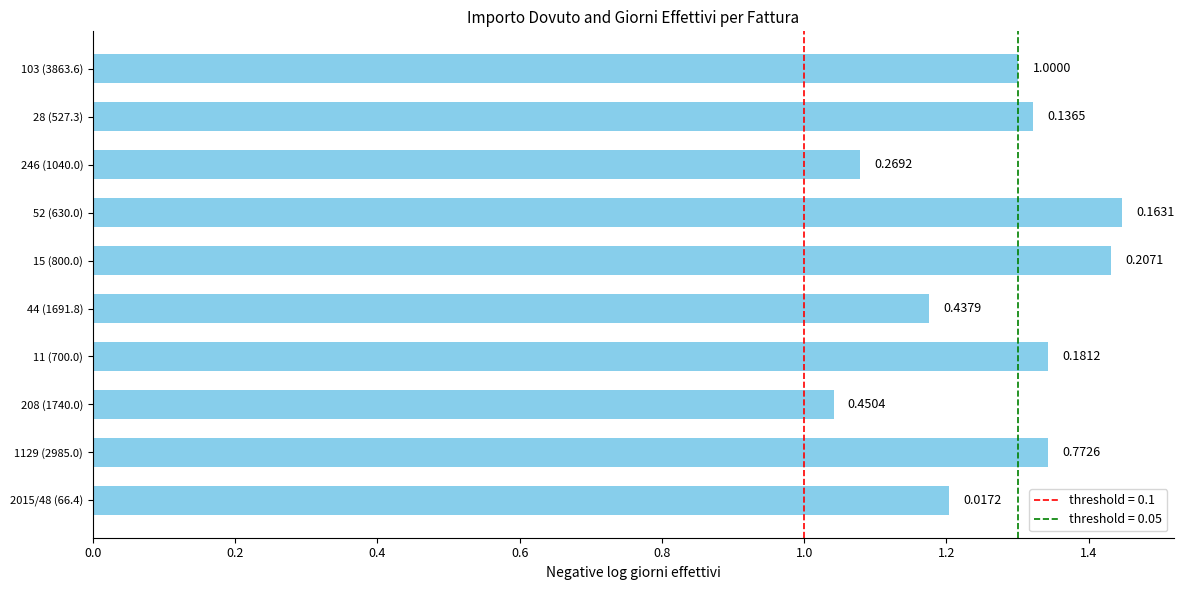

How many bars are there in total?

10